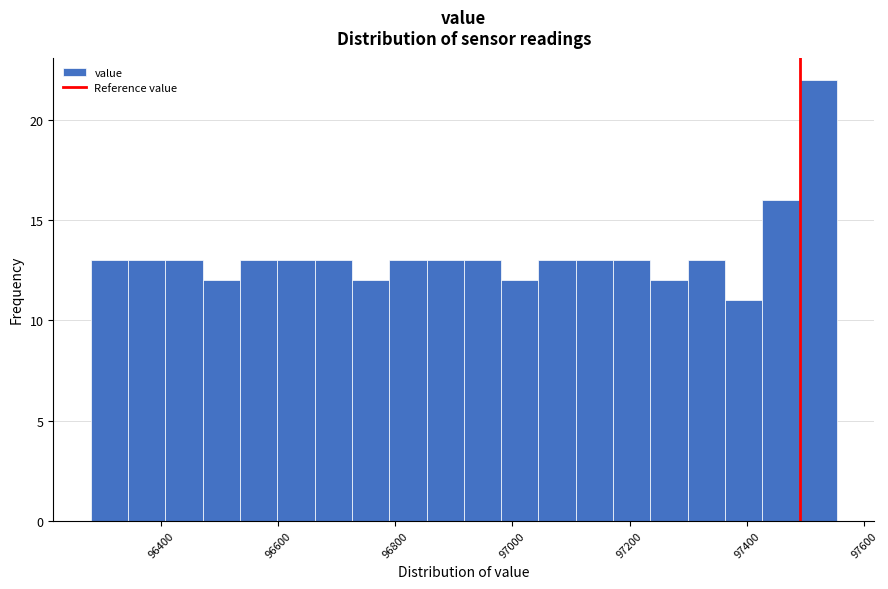

Around what value on the x-axis is the tallest bar? Give the approximate position of its centre, as read against the axis.

97520